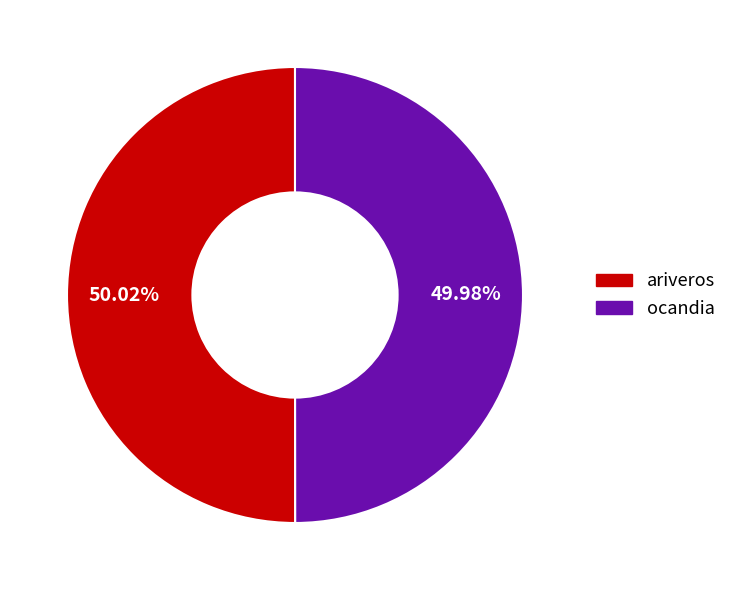

Is there any slice that represents more than half of the pie?

Yes